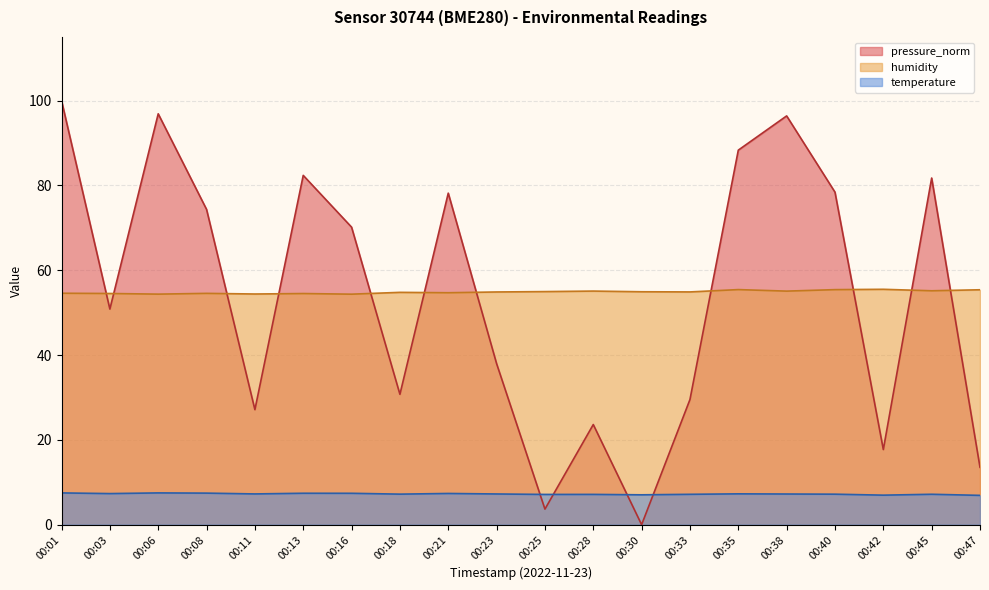

How many values in the temperature series are below 7?

2